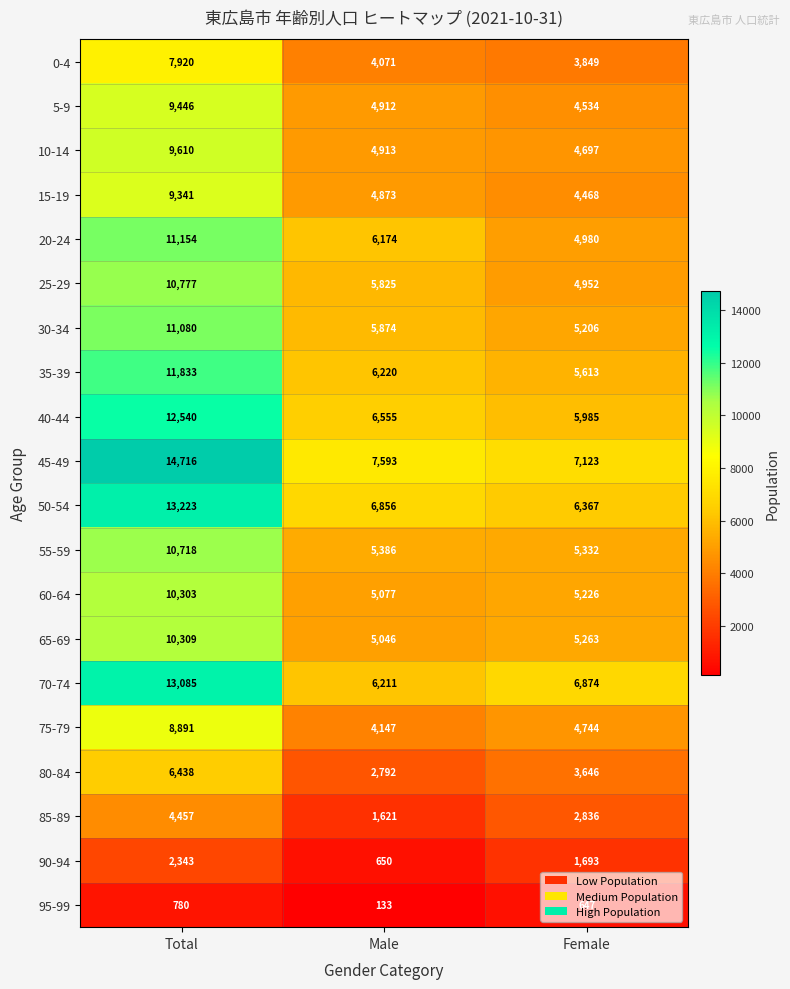

What is the smallest value displayed?

133